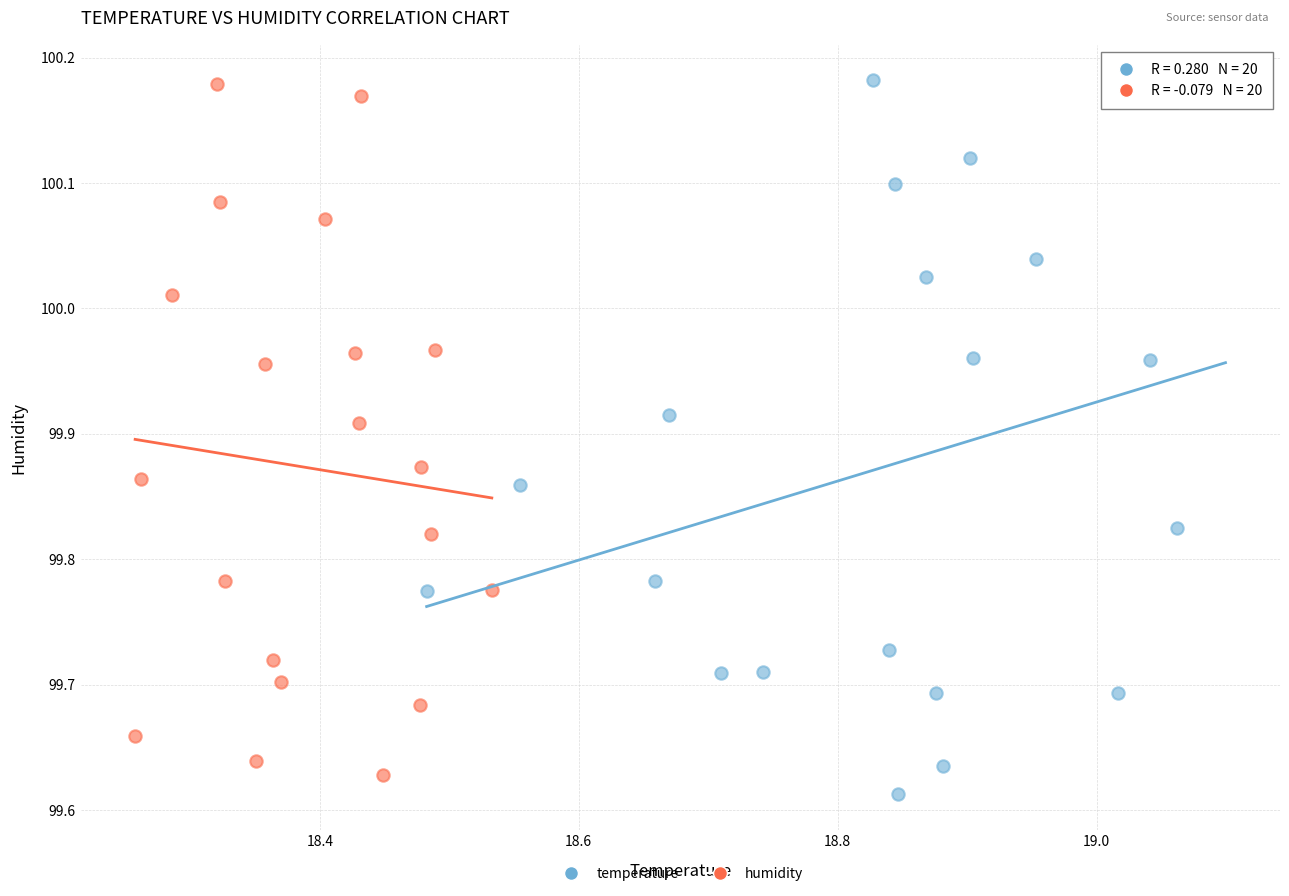

What are all the series names shown in the legend?

temperature, humidity